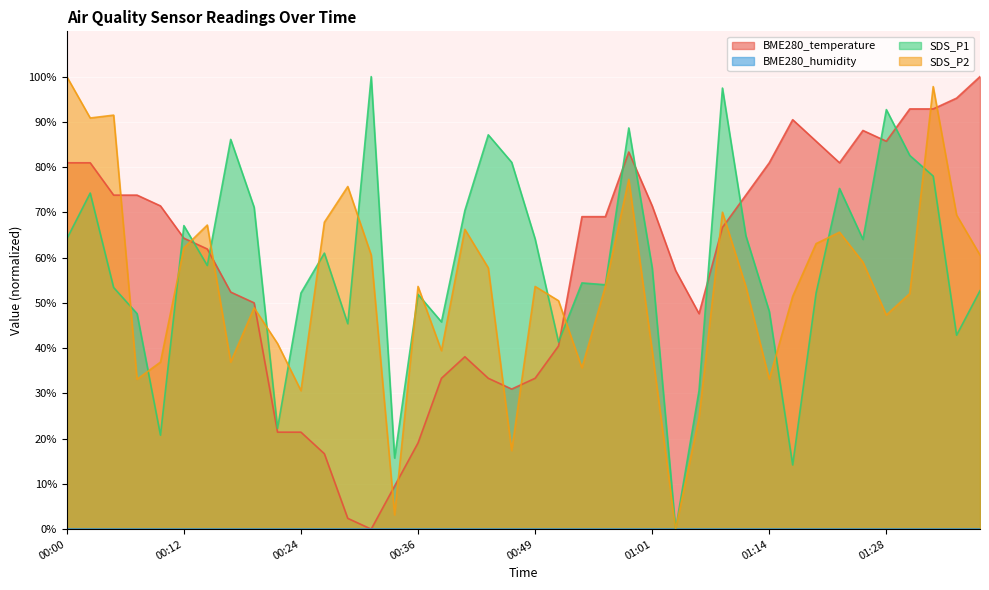

True or false: SDS_P1 and BME280_temperature cross at least once.

True